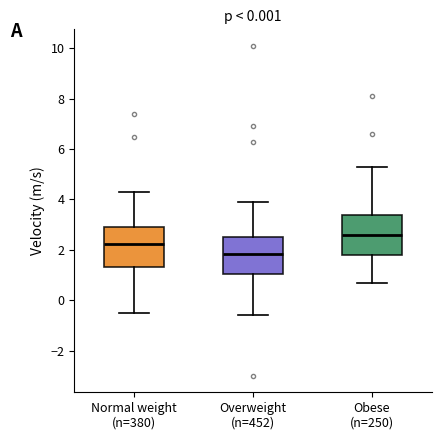

Where is the lower edge of the box for Normal weight (n=380) on the y-axis? The values are not printed on the chart, so give them approximately, as read against the axis.

1.4